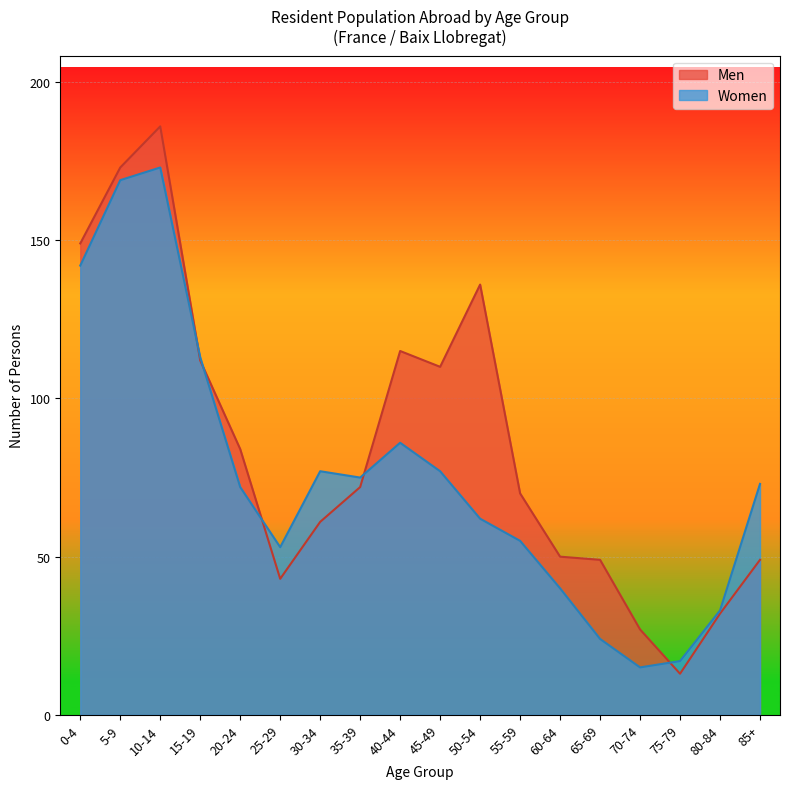

True or false: Women and Men intersect in this chart.

True